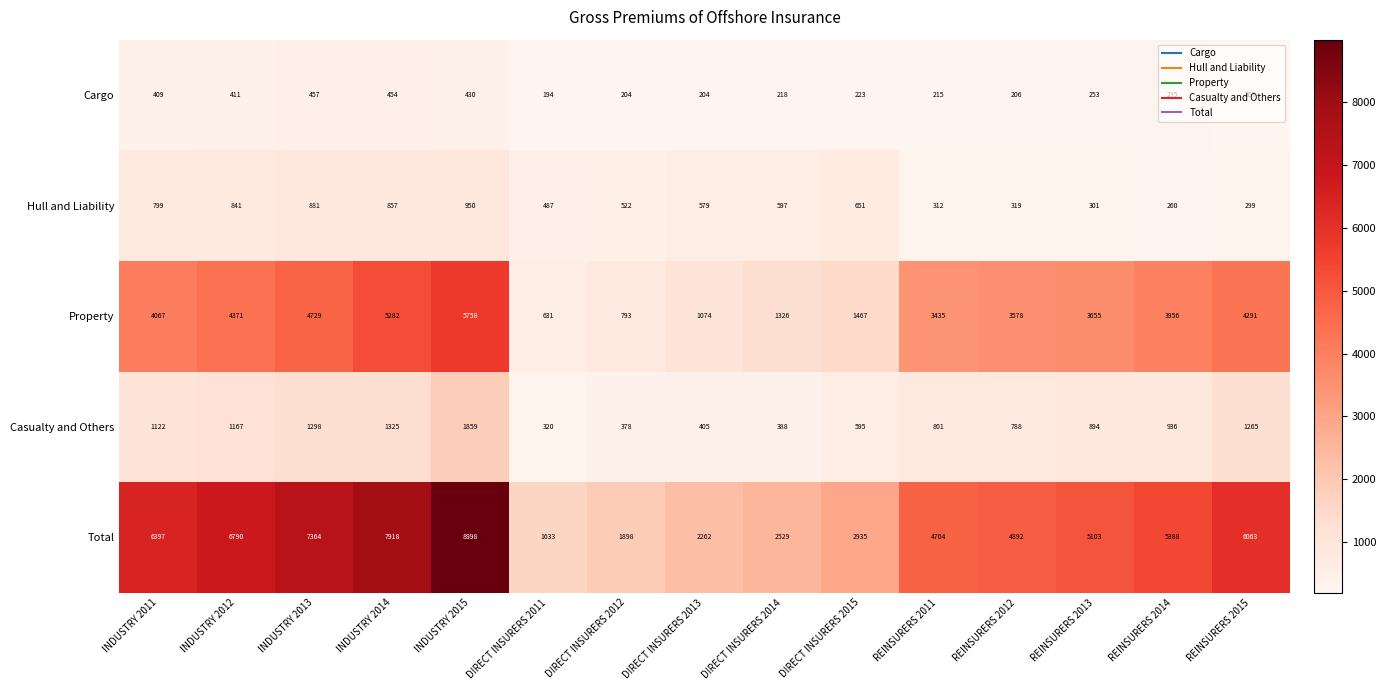

Which category has the highest value in the Total series?

INDUSTRY 2015